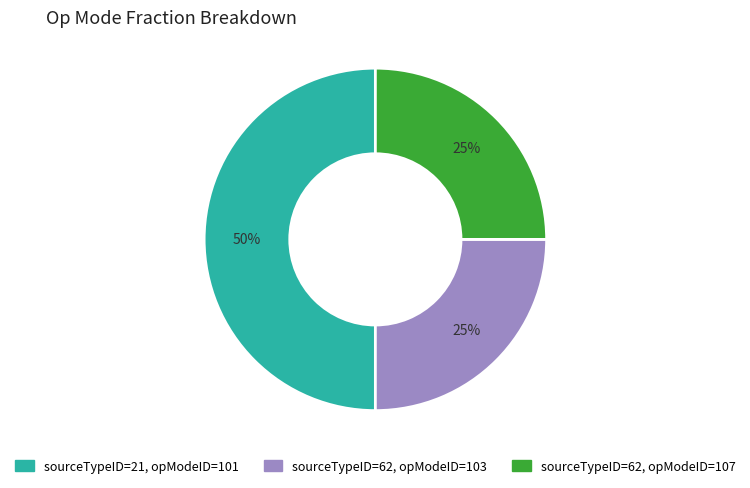

Which category has the biggest portion of the pie?

sourceTypeID=21, opModeID=101